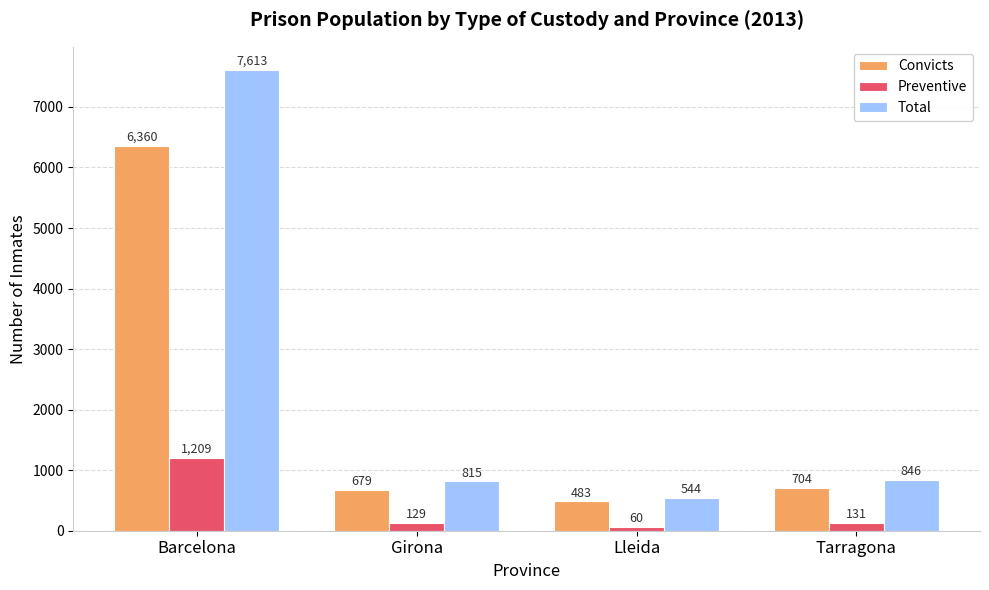

At how many categories does at least one series exceed 7554?

1